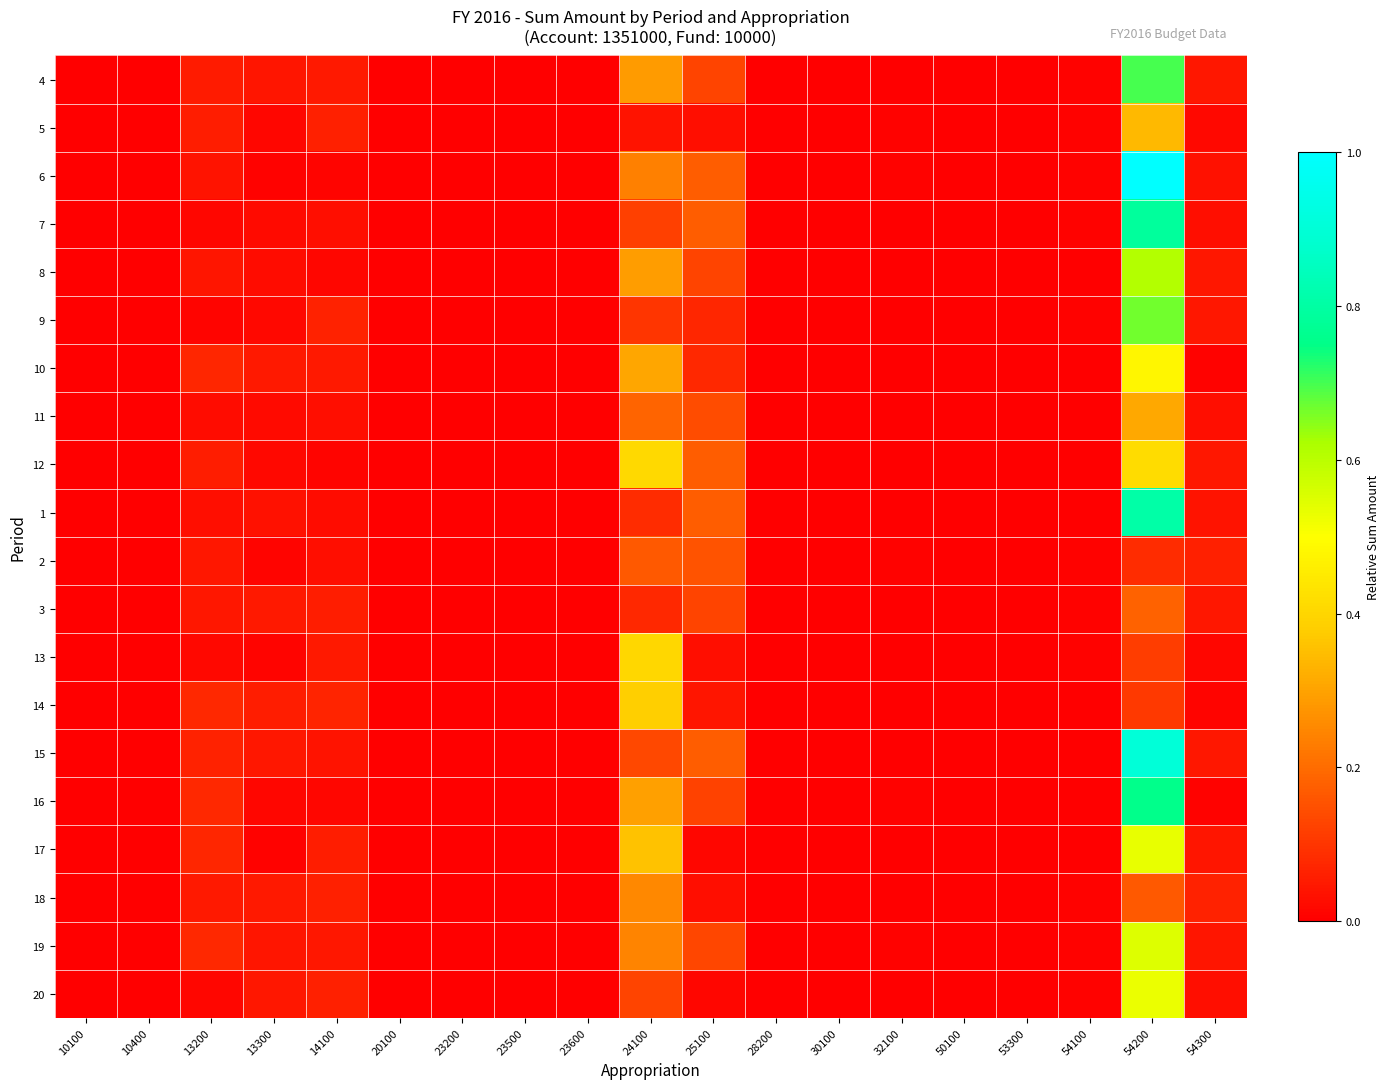

List the series in order of their peak value, highest first.

6, 15, 1, 7, 16, 4, 9, 8, 19, 17, 20, 10, 12, 13, 14, 5, 11, 18, 3, 2